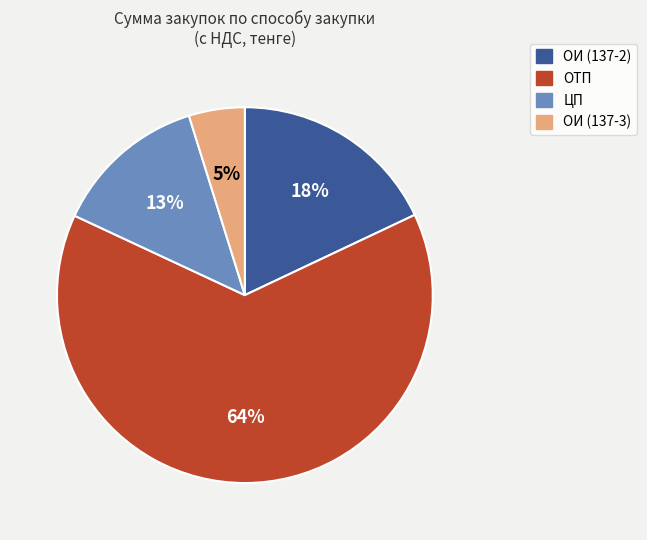

To the nearest percent, what is the average slice percentage?

25%